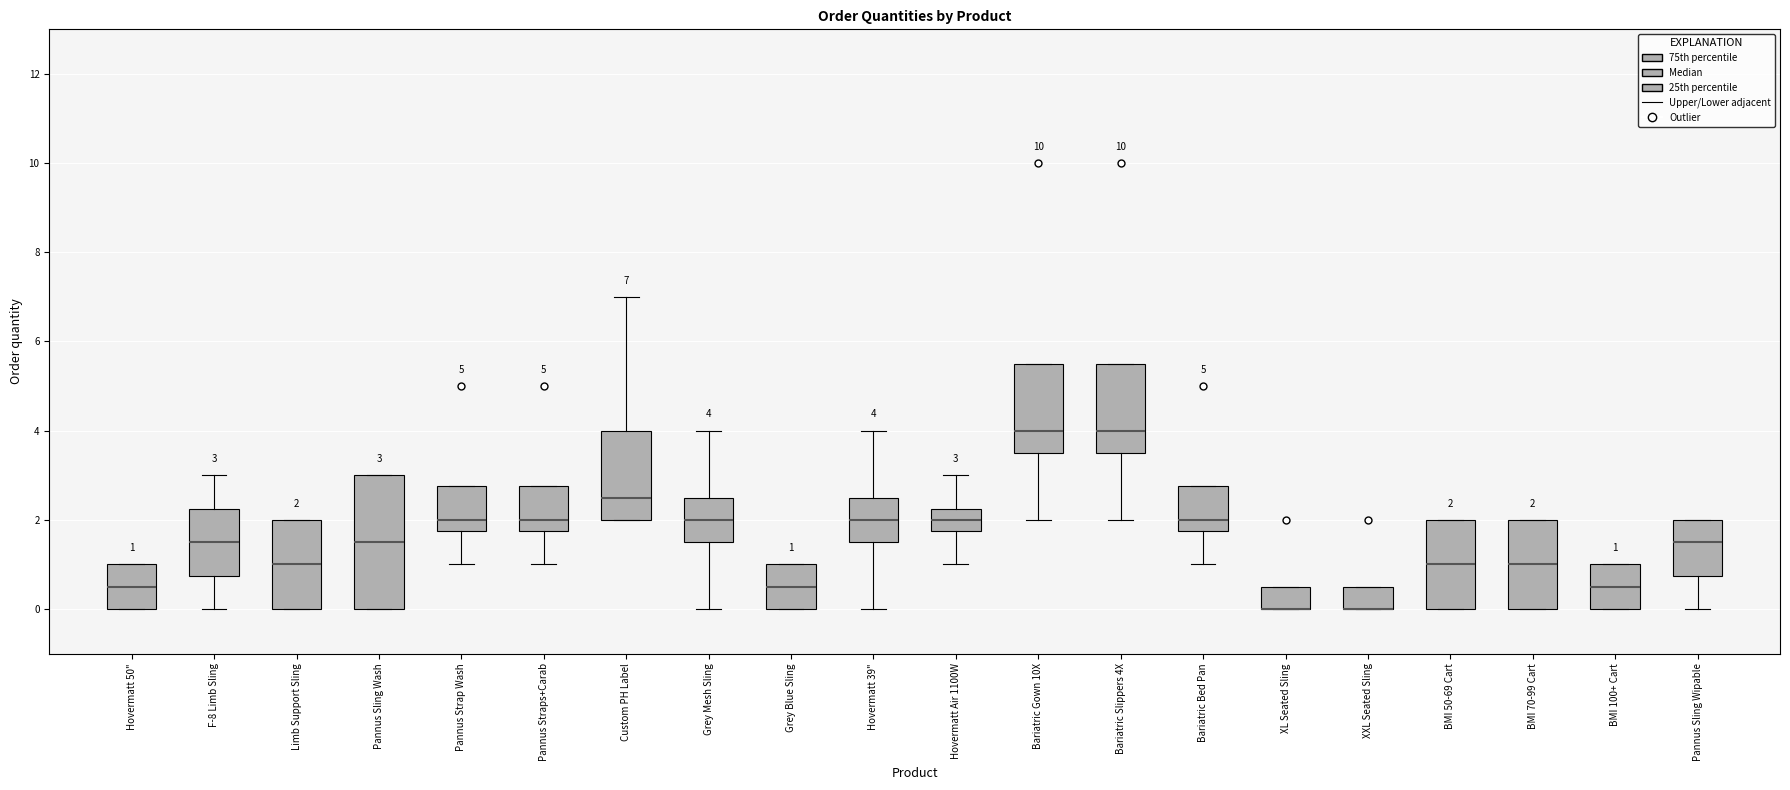

Comparing the boxes themselves (not the whiskers), which one is the tallest?

Pannus Sling Wash